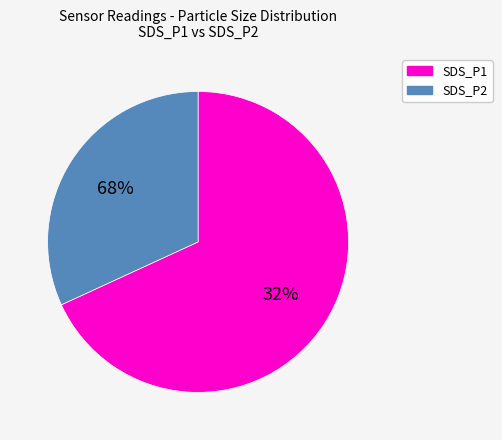

What percentage is NOT represented by SDS_P2?

68.7%